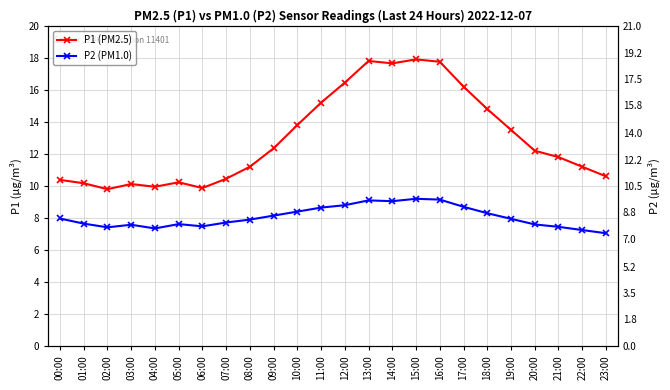

Does the chart display data point markers on the line(s)?

Yes